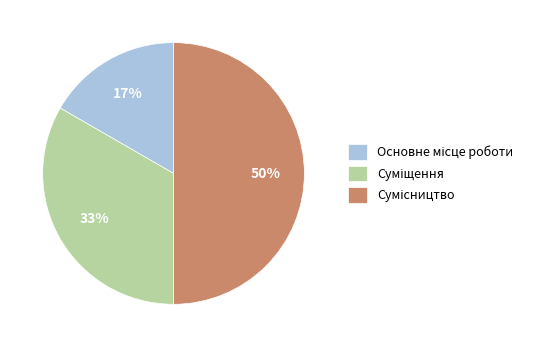

To the nearest percent, what is the average slice percentage?

33%